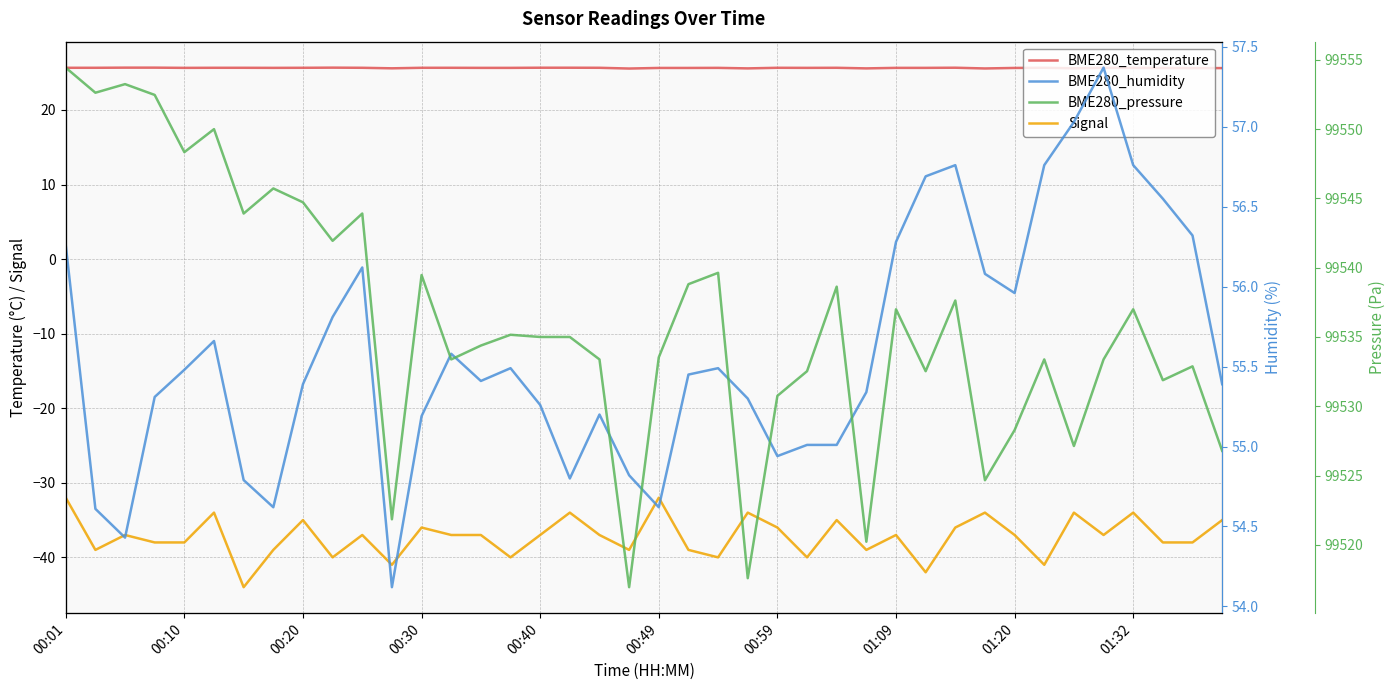

What is the value of the BME280_temperature point at the 10th from the left?

25.7